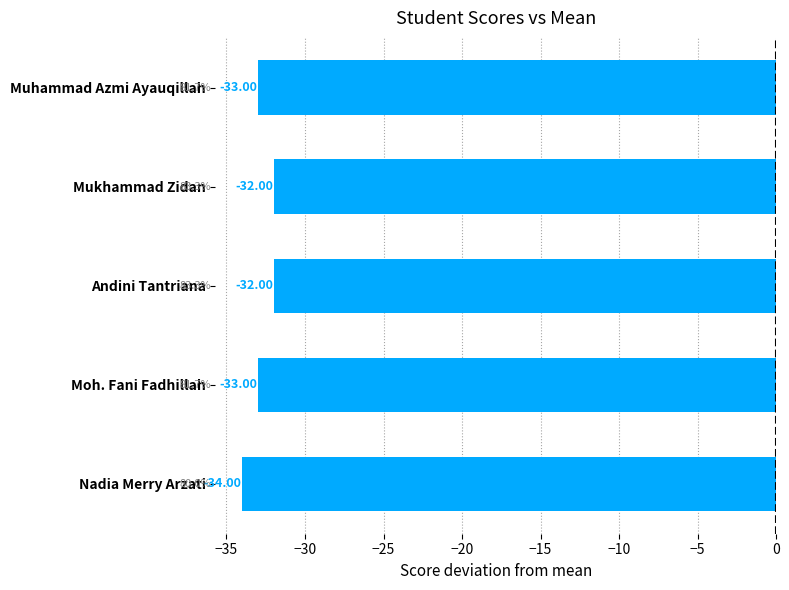

At which category does the chart reach its minimum across all series?

Nadia Merry Arzati